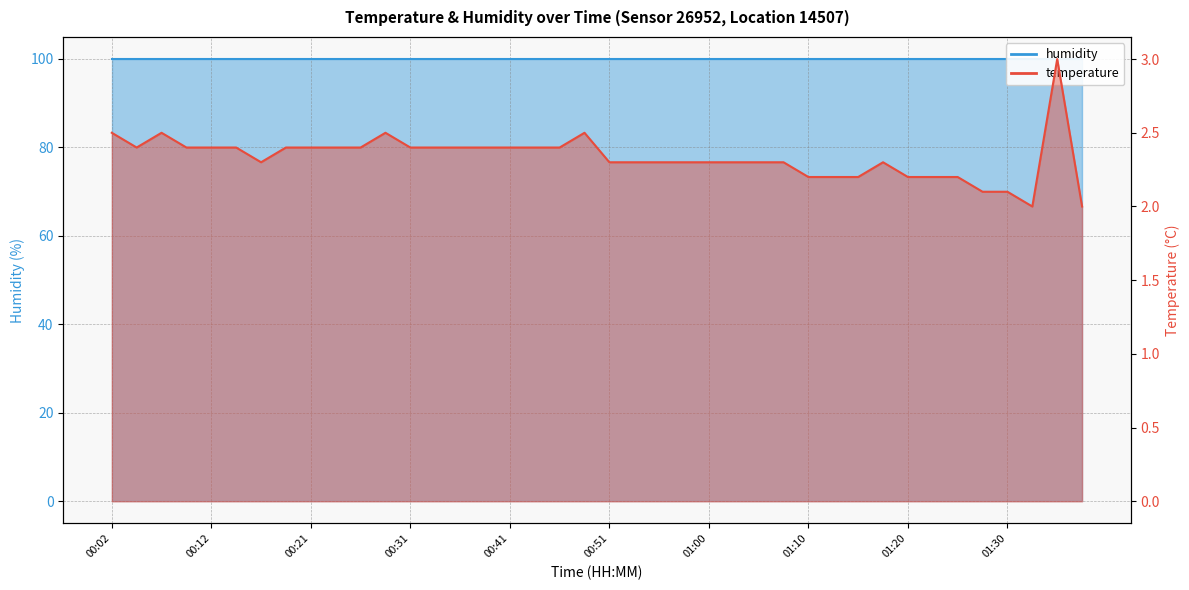

Which label corresponds to the smallest value in the chart?

01:32